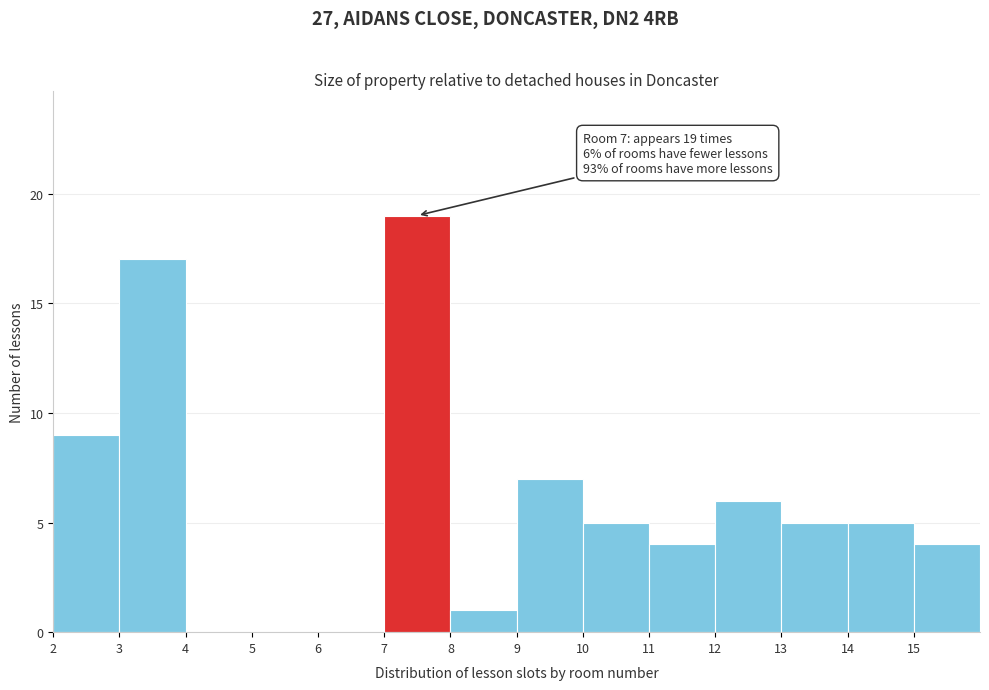

Which range on the x-axis has the tallest bar?

7 to 8